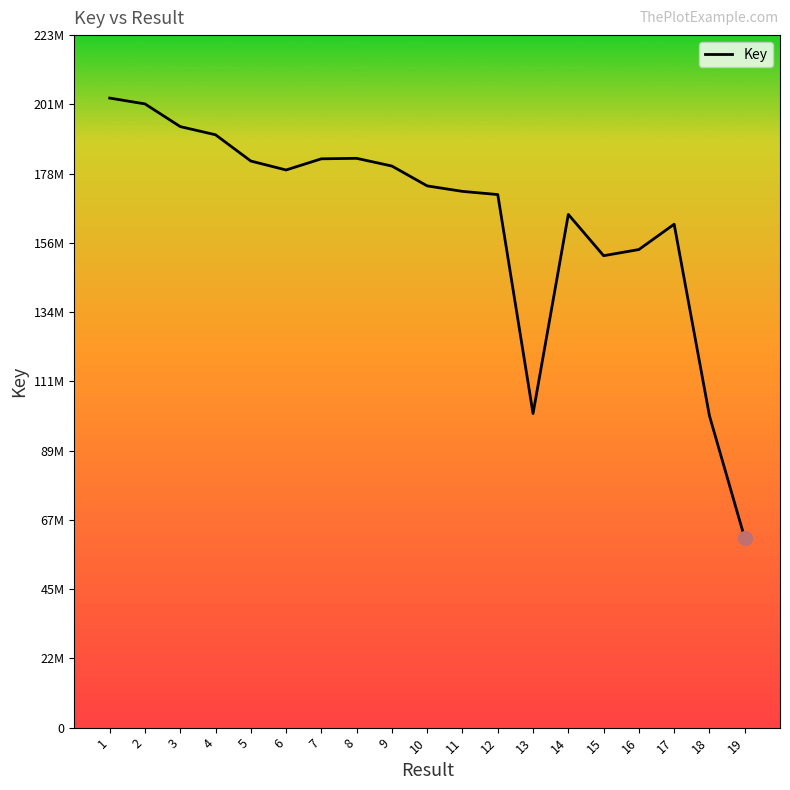

Rank the categories by value from lowest to highest.

19, 18, 13, 15, 16, 17, 14, 12, 11, 10, 6, 9, 5, 7, 8, 4, 3, 2, 1